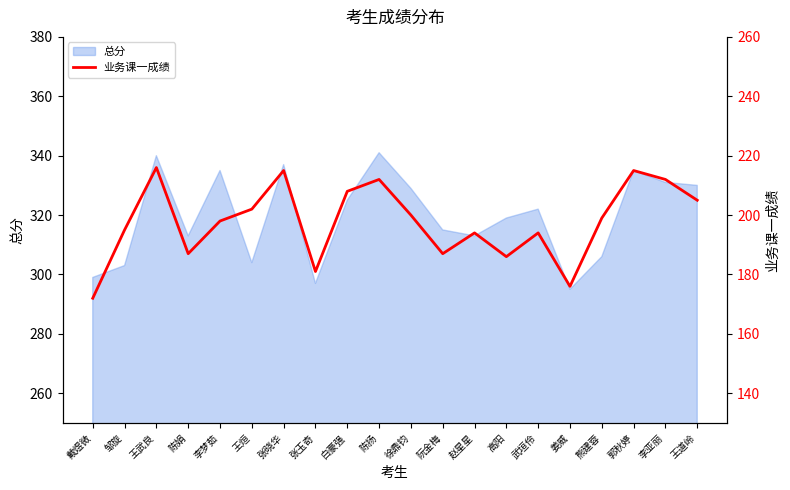

The 总分 series shows 137 at 郭秋婷. True or false?

False